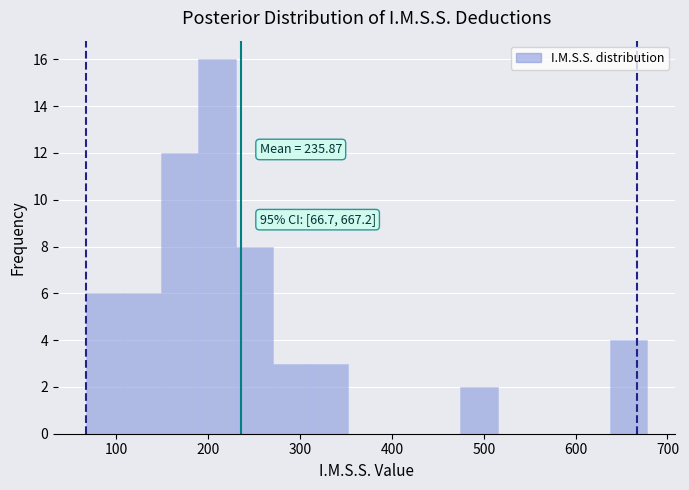

Over which range of the x-axis is the bar tallest?

190 to 230